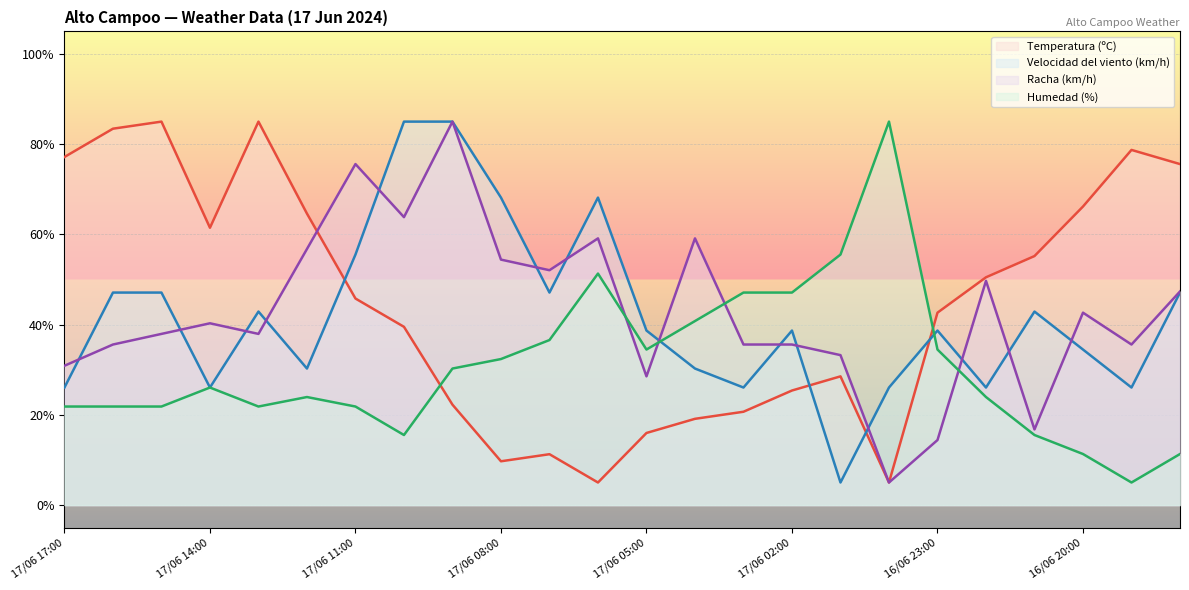

Reading left to right, transcribe all the data shown in this chart.

Temperatura (ºC): 17/06 17:00=77.2	17/06 16:00=83.4	17/06 15:00=85.0	17/06 14:00=61.5	17/06 13:00=85.0	17/06 12:00=64.6	17/06 11:00=45.8	17/06 10:00=39.5	17/06 09:00=22.3	17/06 08:00=9.7	17/06 07:00=11.3	17/06 06:00=5.0	17/06 05:00=16.0	17/06 04:00=19.1	17/06 03:00=20.7	17/06 02:00=25.4	17/06 01:00=28.5	17/06 00:00=5.0	16/06 23:00=42.6	16/06 22:00=50.5	16/06 21:00=55.2	16/06 20:00=66.2	16/06 19:00=78.7	16/06 18:00=75.6
Velocidad del viento (km/h): 17/06 17:00=26.1	17/06 16:00=47.1	17/06 15:00=47.1	17/06 14:00=26.1	17/06 13:00=42.9	17/06 12:00=30.3	17/06 11:00=55.5	17/06 10:00=85.0	17/06 09:00=85.0	17/06 08:00=68.2	17/06 07:00=47.1	17/06 06:00=68.2	17/06 05:00=38.7	17/06 04:00=30.3	17/06 03:00=26.1	17/06 02:00=38.7	17/06 01:00=5.0	17/06 00:00=26.1	16/06 23:00=38.7	16/06 22:00=26.1	16/06 21:00=42.9	16/06 20:00=34.5	16/06 19:00=26.1	16/06 18:00=47.1
Racha (km/h): 17/06 17:00=30.9	17/06 16:00=35.6	17/06 15:00=37.9	17/06 14:00=40.3	17/06 13:00=37.9	17/06 12:00=56.8	17/06 11:00=75.6	17/06 10:00=63.8	17/06 09:00=85.0	17/06 08:00=54.4	17/06 07:00=52.1	17/06 06:00=59.1	17/06 05:00=28.5	17/06 04:00=59.1	17/06 03:00=35.6	17/06 02:00=35.6	17/06 01:00=33.2	17/06 00:00=5.0	16/06 23:00=14.4	16/06 22:00=49.7	16/06 21:00=16.8	16/06 20:00=42.6	16/06 19:00=35.6	16/06 18:00=47.4
Humedad (%): 17/06 17:00=21.8	17/06 16:00=21.8	17/06 15:00=21.8	17/06 14:00=26.1	17/06 13:00=21.8	17/06 12:00=23.9	17/06 11:00=21.8	17/06 10:00=15.5	17/06 09:00=30.3	17/06 08:00=32.4	17/06 07:00=36.6	17/06 06:00=51.3	17/06 05:00=34.5	17/06 04:00=40.8	17/06 03:00=47.1	17/06 02:00=47.1	17/06 01:00=55.5	17/06 00:00=85.0	16/06 23:00=34.5	16/06 22:00=23.9	16/06 21:00=15.5	16/06 20:00=11.3	16/06 19:00=5.0	16/06 18:00=11.3